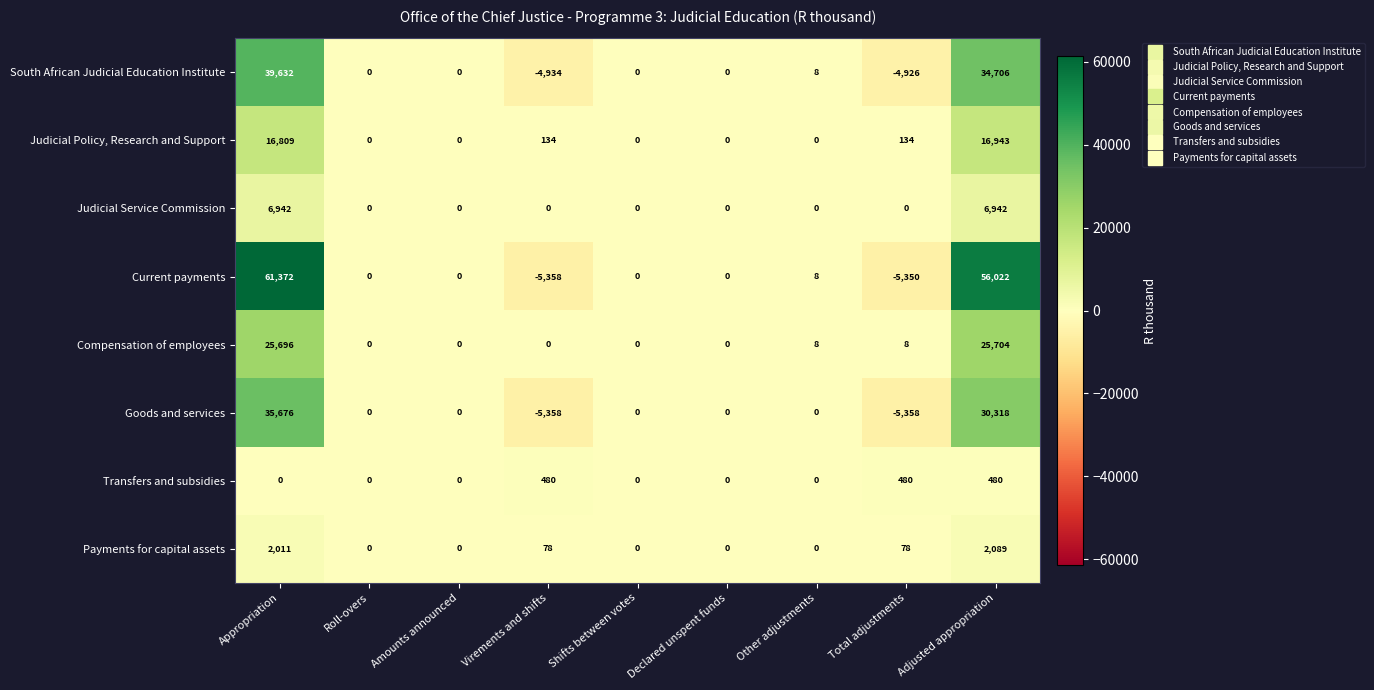

Which series has the largest total across all categories?

Current payments